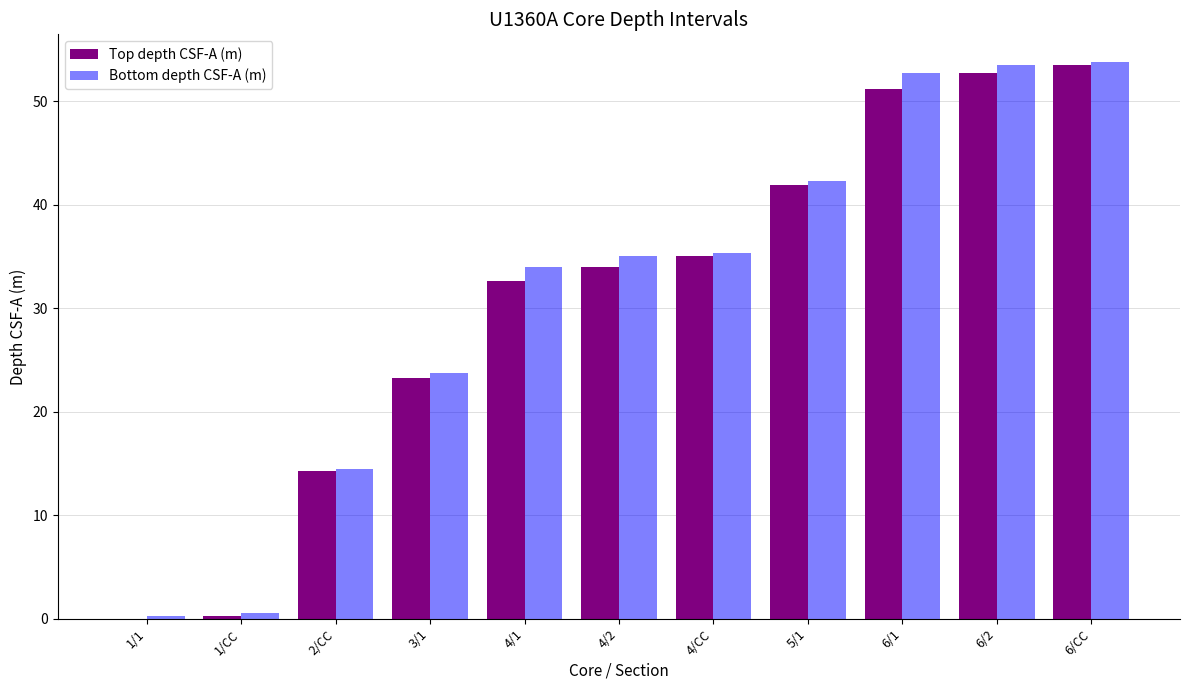

Between 3/1 and 5/1, which series saw the biggest shift?

Top depth CSF-A (m)